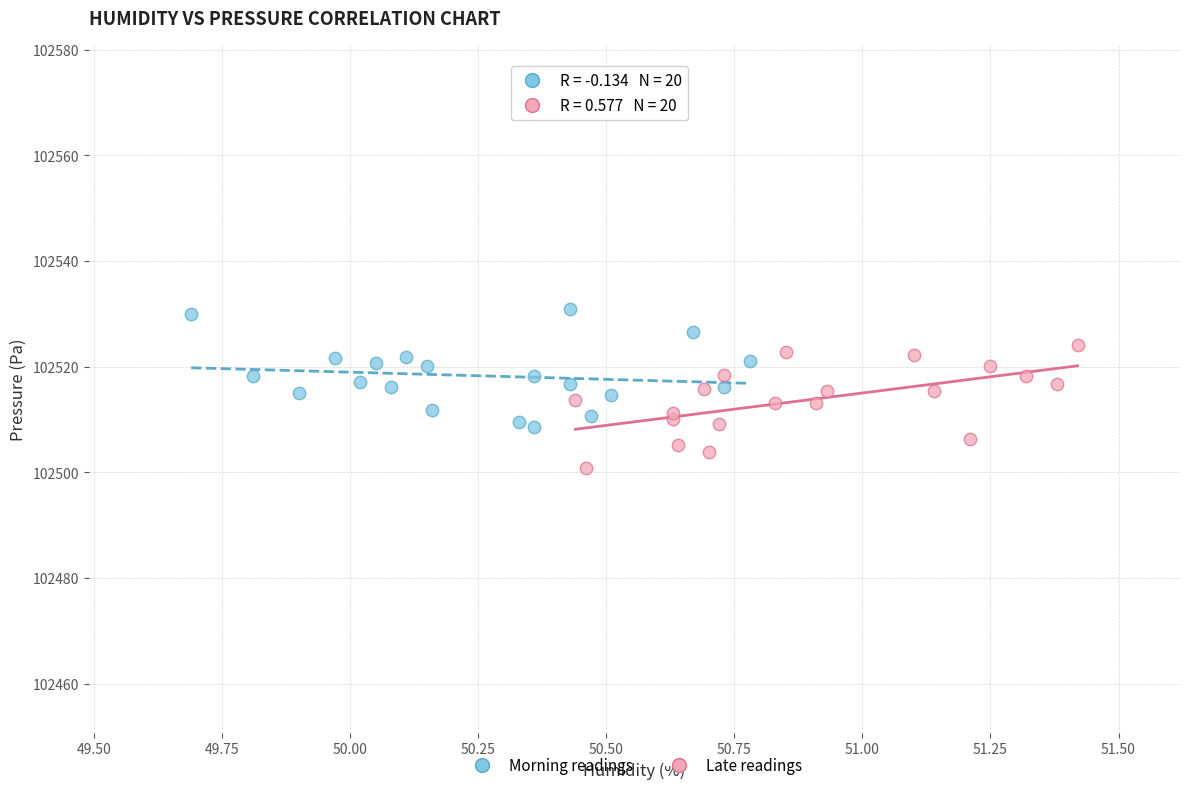

Which series reaches the minimum Y coordinate?

Late readings